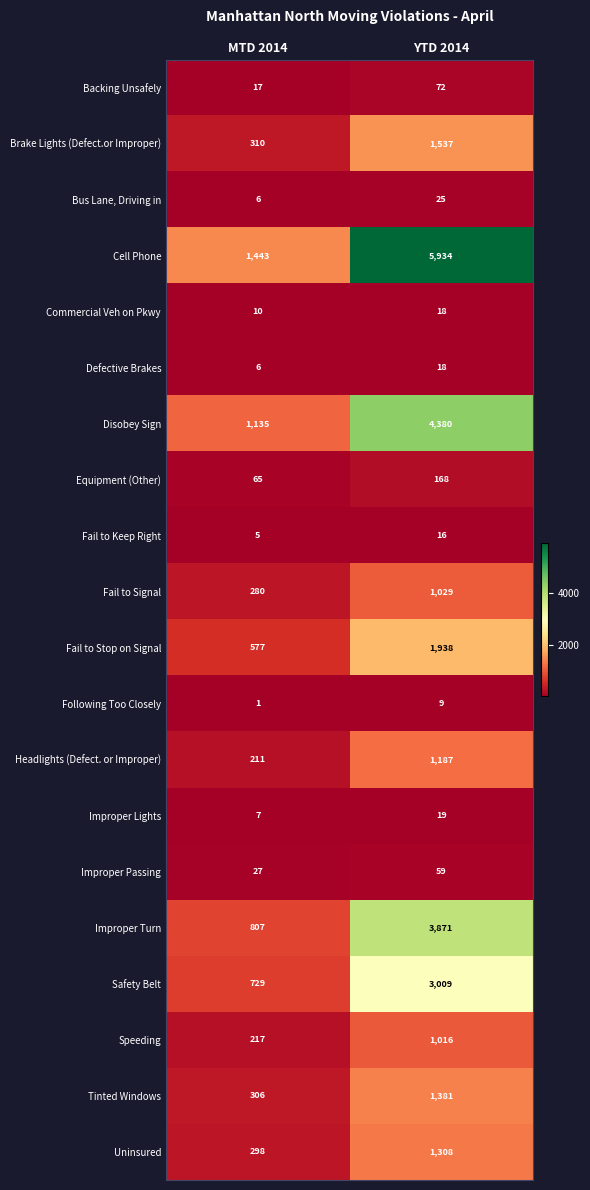

What is the difference between the highest and lowest values at YTD 2014?

5925